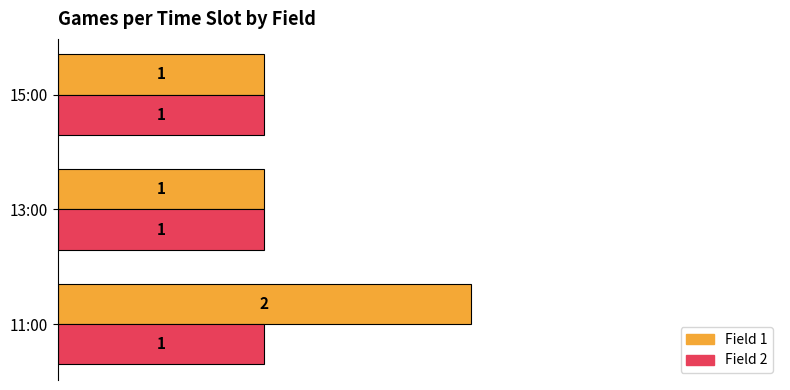

What are all the series names shown in the legend?

Field 1, Field 2